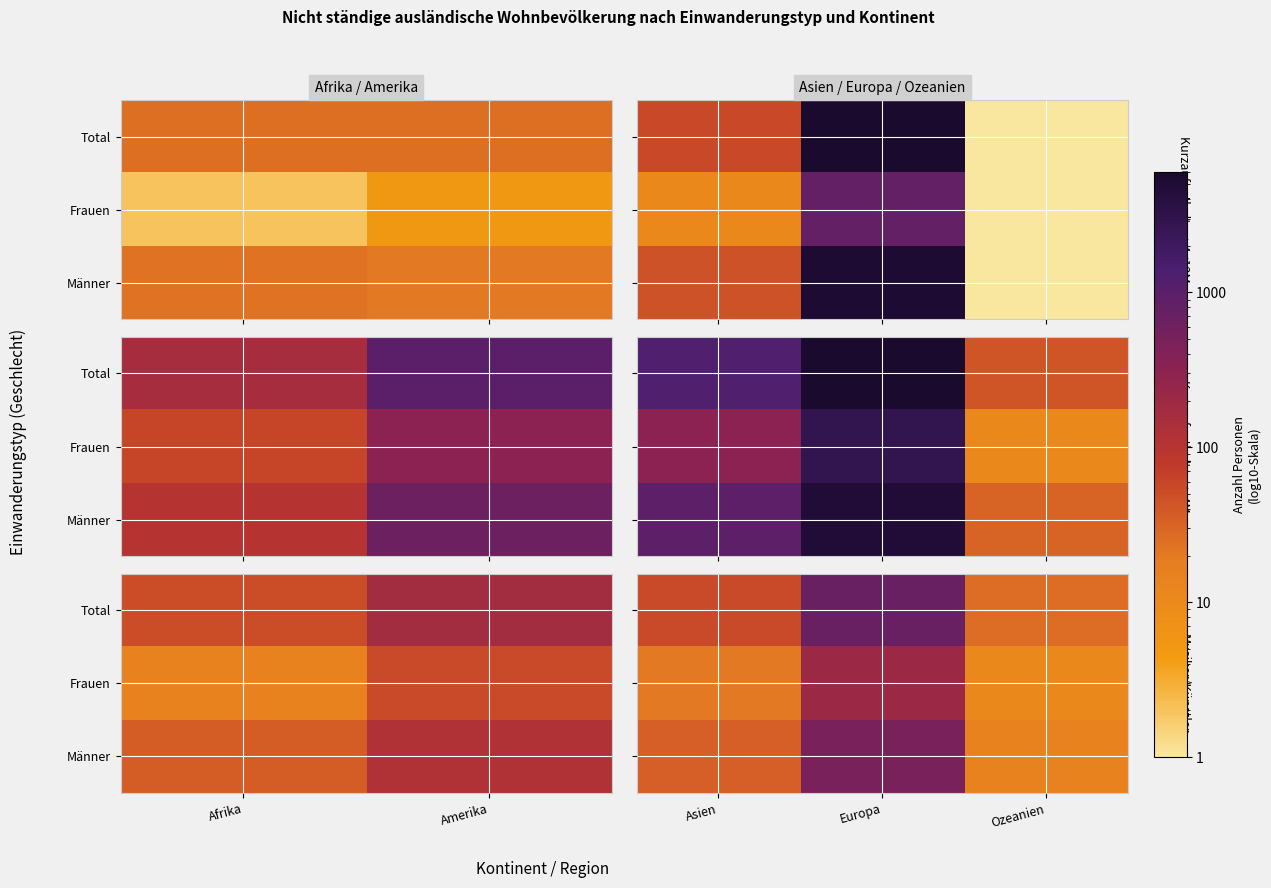

Is it true that Frauen equals 6 at Ozeanien?

False